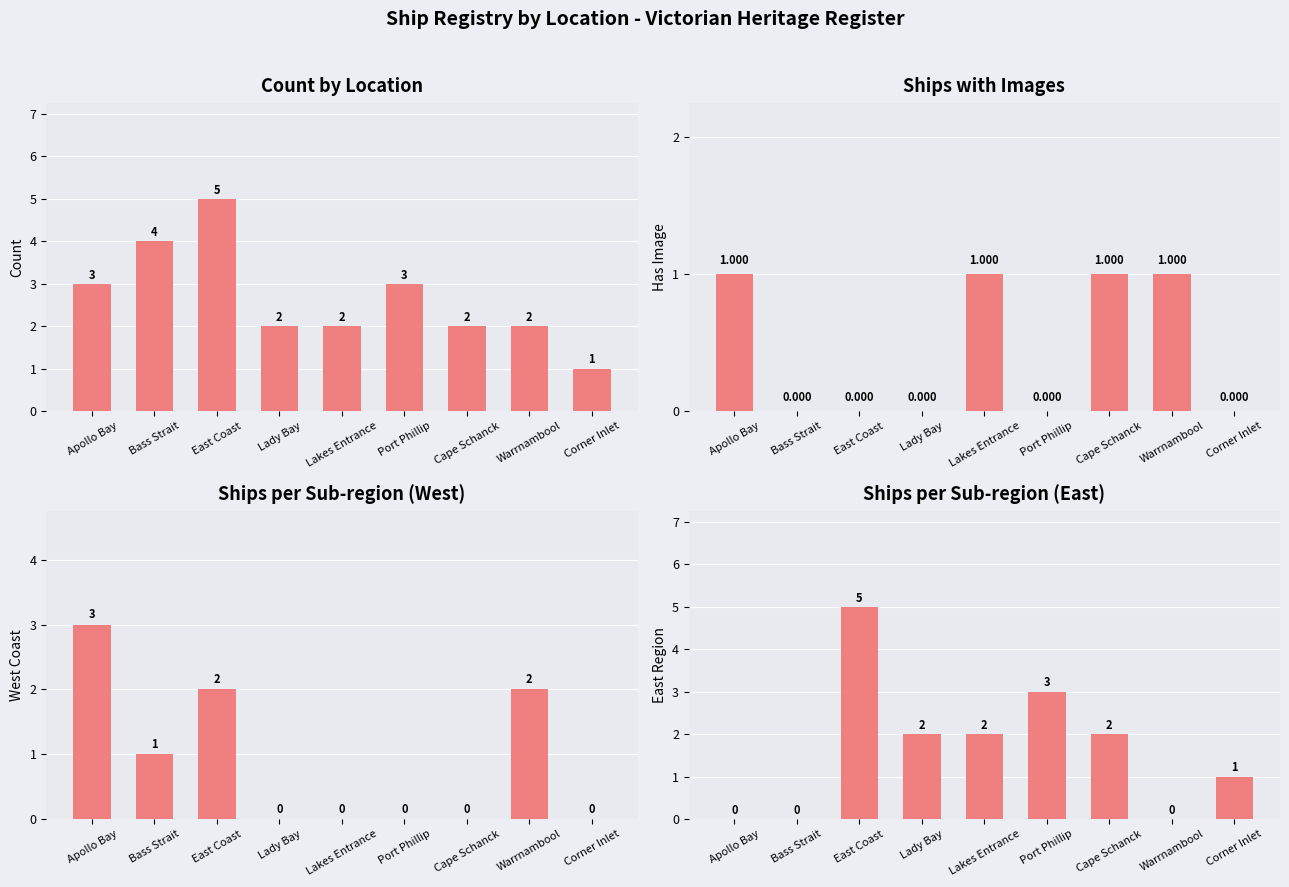

At Cape Schanck, list the series in order from smallest to largest.

West Coast, Has Image, Count, East Region